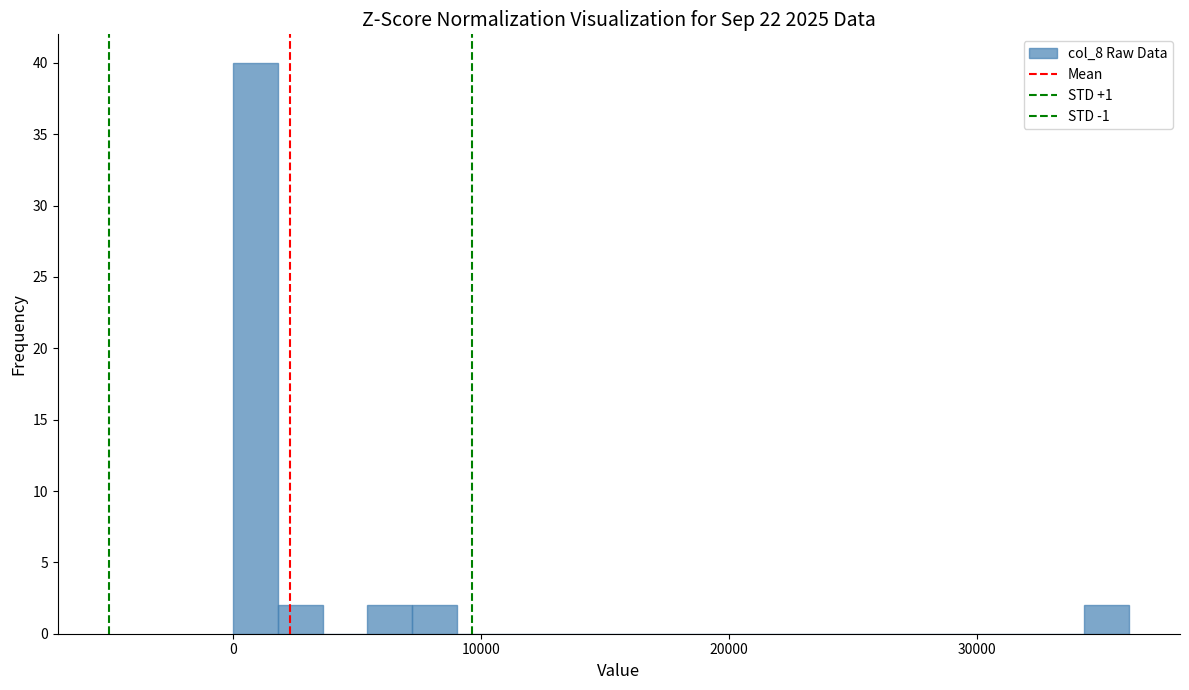

Read against the x-axis, roughly where is the centre of the tallest bar?

1000